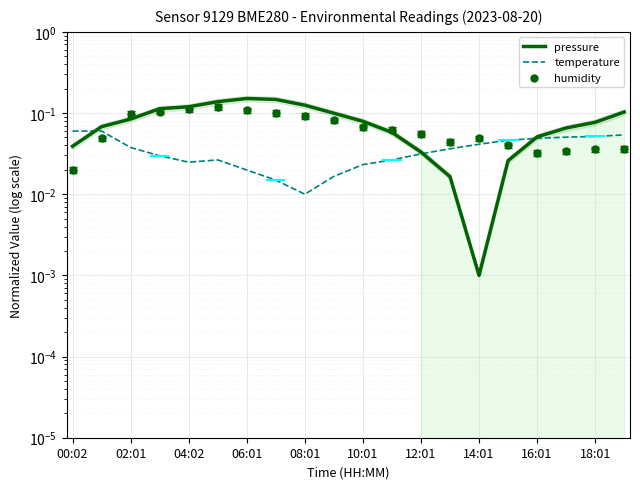

At how many categories does at least one series exceed 0?

20